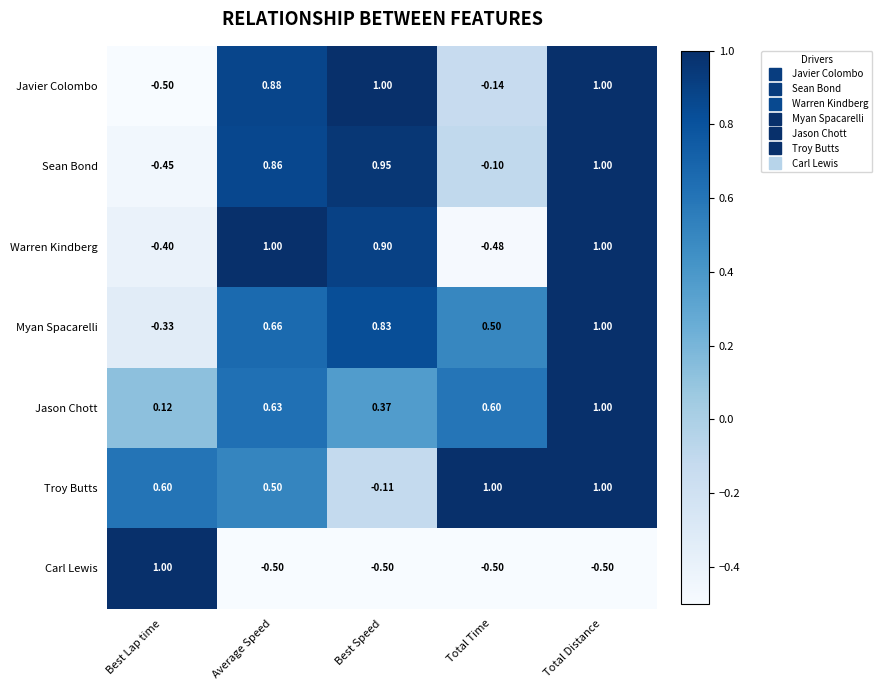

At which category is the sum across all series the highest?

Total Distance